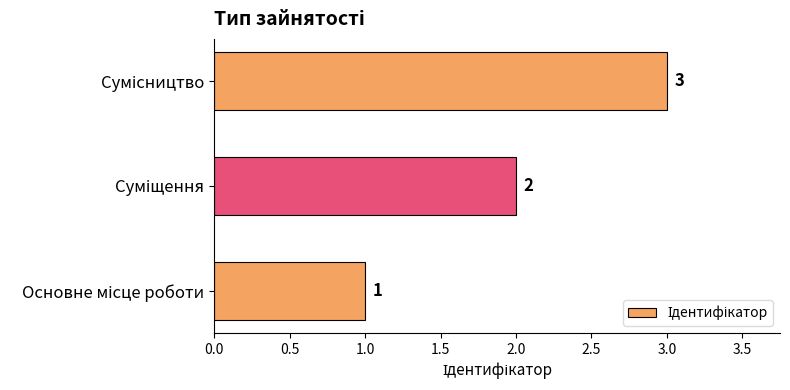

What is the sum of all values?

6